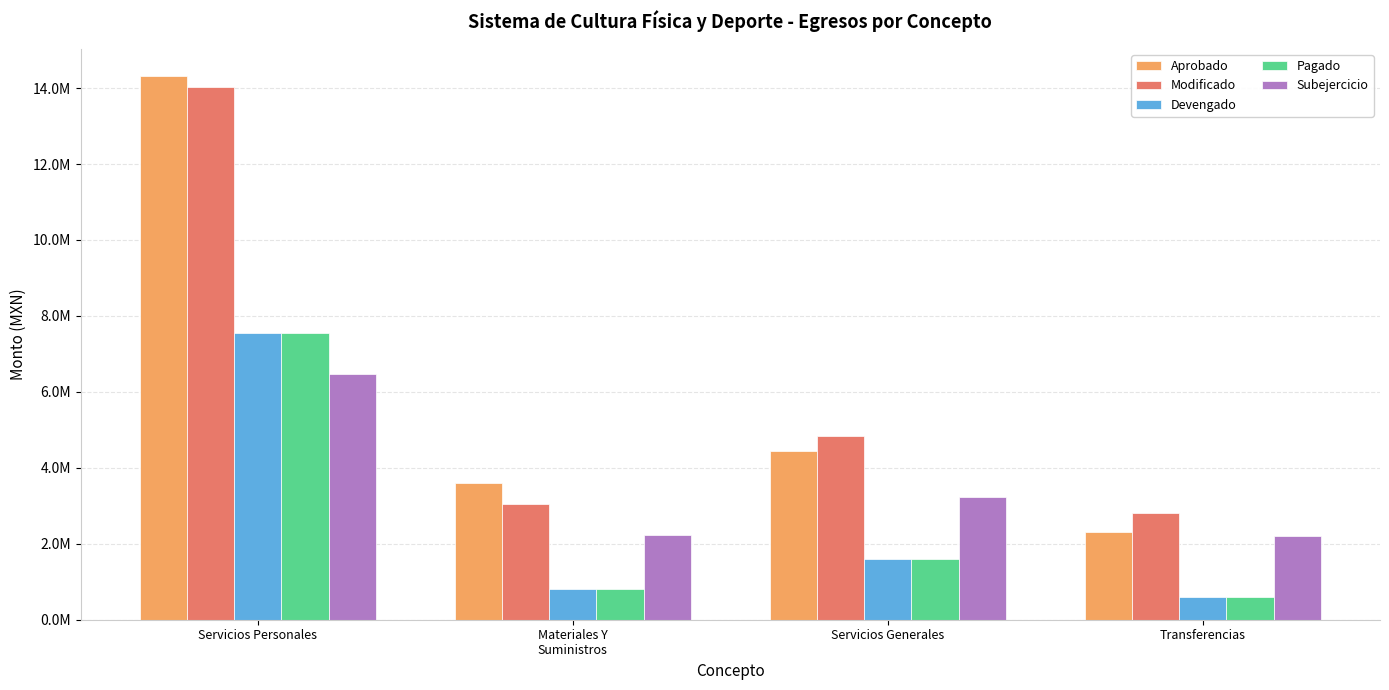

Reading right to left, transcribe all the data shown in this chart.

Aprobado: Transferencias=2310000.0	Servicios Generales=4449731.7	Materiales Y
Suministros=3607227.8	Servicios Personales=14319211.5
Modificado: Transferencias=2810000.0	Servicios Generales=4848531.7	Materiales Y
Suministros=3052227.8	Servicios Personales=14034211.5
Devengado: Transferencias=604917.5	Servicios Generales=1611632.0	Materiales Y
Suministros=812181.2	Servicios Personales=7556151.7
Pagado: Transferencias=604917.5	Servicios Generales=1611632.0	Materiales Y
Suministros=812181.2	Servicios Personales=7556151.7
Subejercicio: Transferencias=2205082.5	Servicios Generales=3236899.7	Materiales Y
Suministros=2240046.6	Servicios Personales=6478059.8